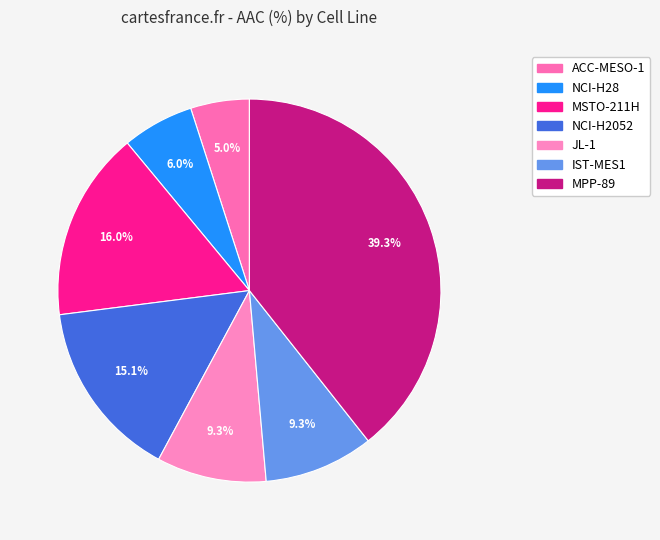

Does MPP-89 represent more than half of the total?

No